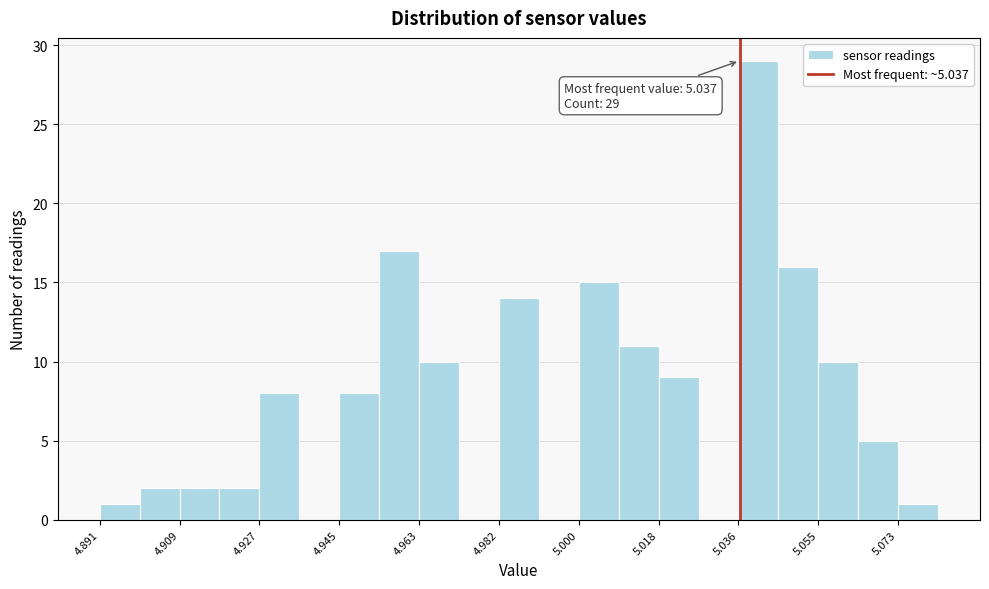

Over which range of the x-axis is the bar tallest?

5.036 to 5.046